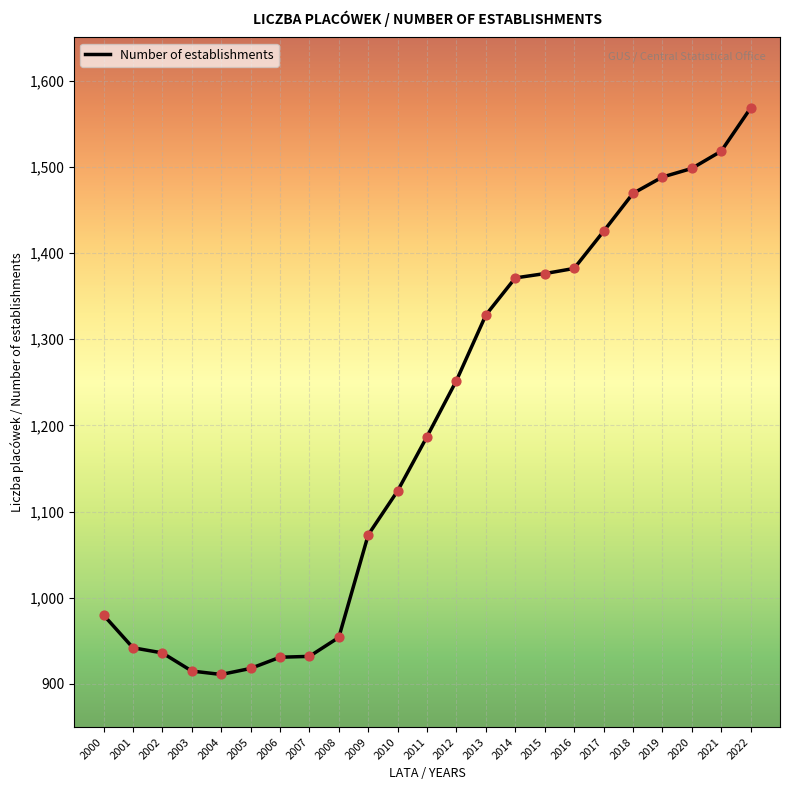

What is the change in value from 2015 to 2016?

+6